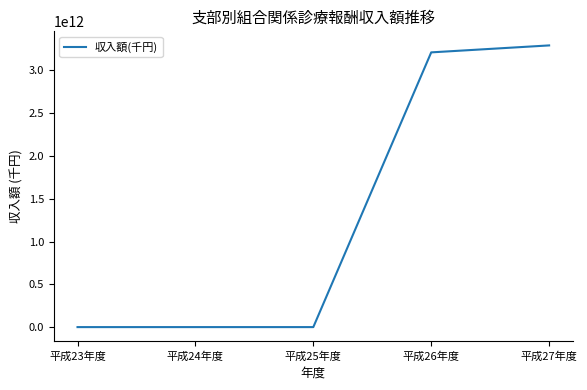

What is the difference between the maximum and second lowest values?

3284823602261